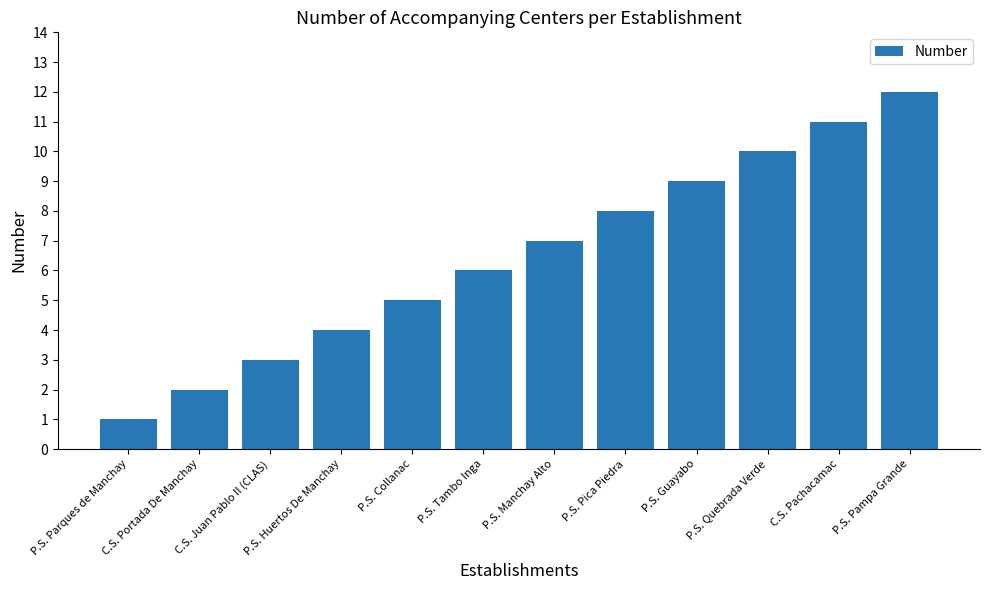

Between C.S. Juan Pablo II (CLAS) and C.S. Portada De Manchay, which is larger?

C.S. Juan Pablo II (CLAS)